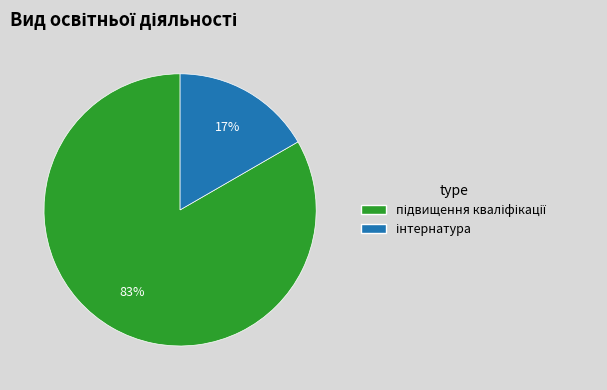

Does any single category account for the majority?

Yes